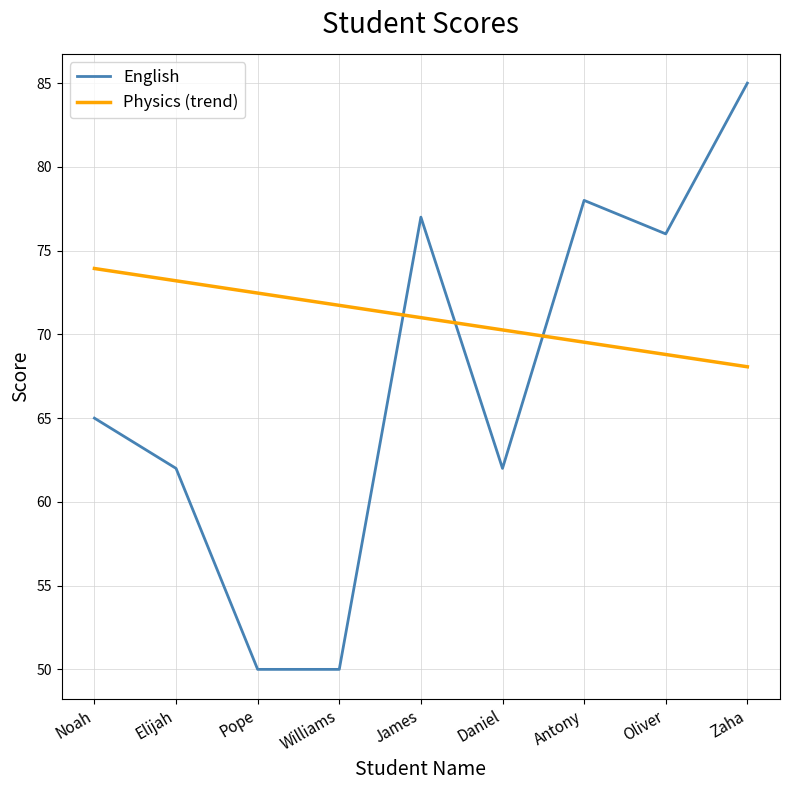

In English, how many points are higher than both neighbors (excluding endpoints)?

2